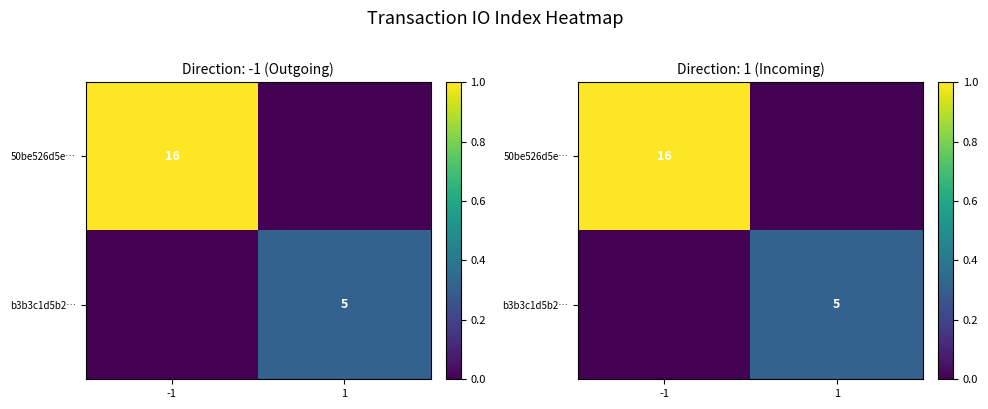

Rank the categories by 50be526d5e… value from highest to lowest.

-1, 1